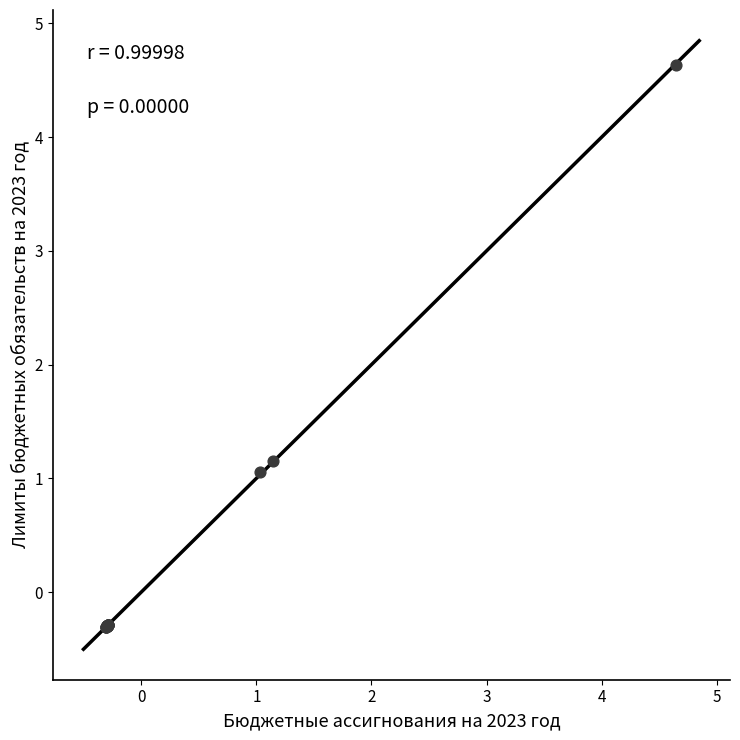

What Y value in the scatter plot is closest to 2?

1.2